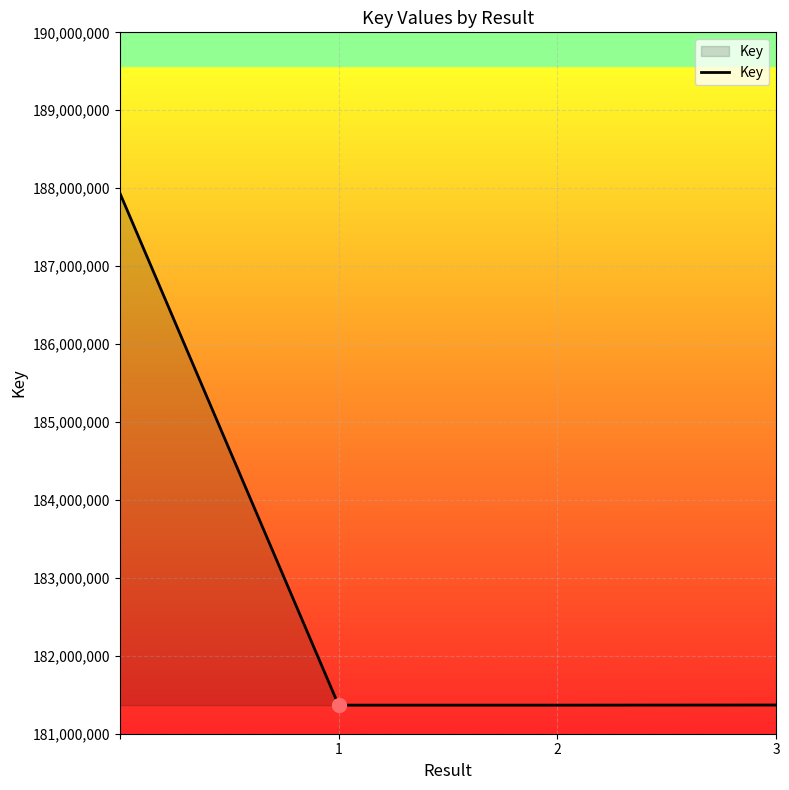

How many lines are shown in the chart?

1